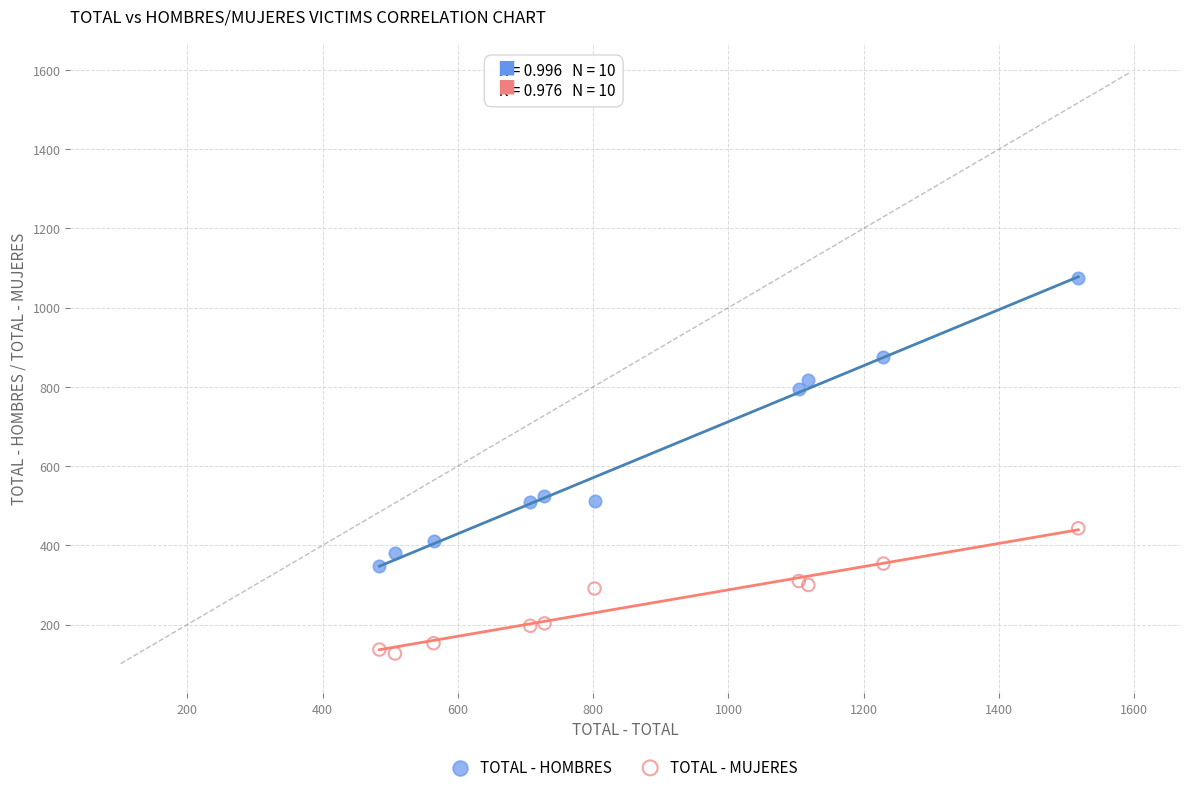

In the TOTAL - HOMBRES series, what Y value is closest to 710?

794